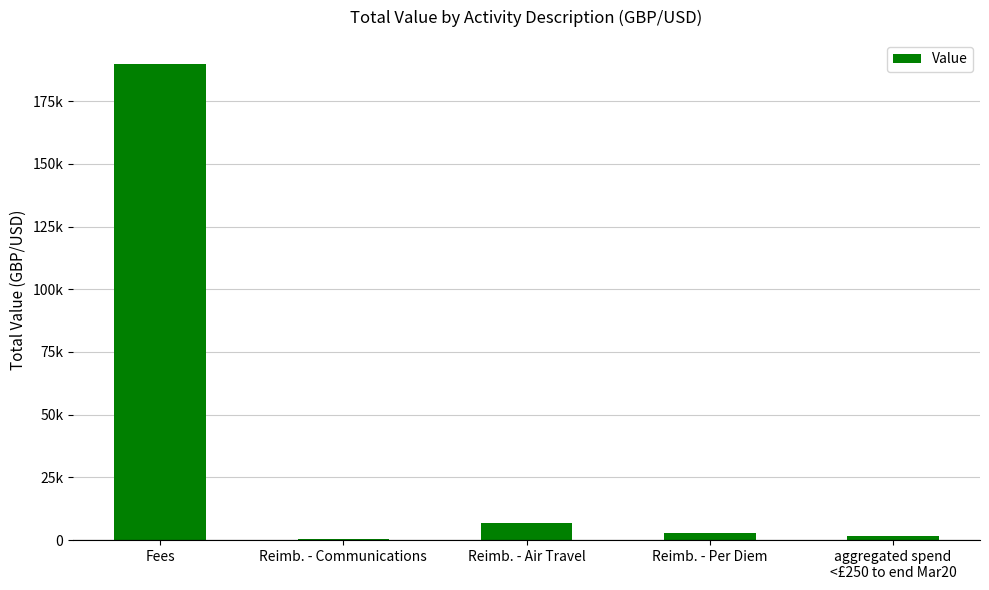

What value does the data have at Reimb. - Air Travel?

6998.0